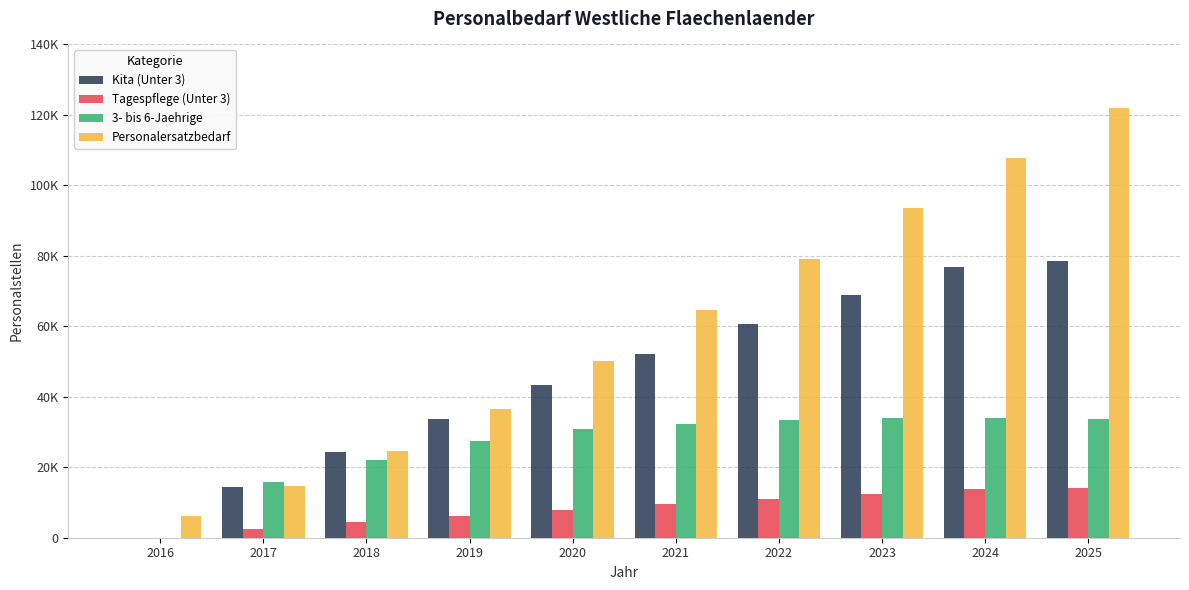

What are all the series names shown in the legend?

Kita (Unter 3), Tagespflege (Unter 3), 3- bis 6-Jaehrige, Personalersatzbedarf